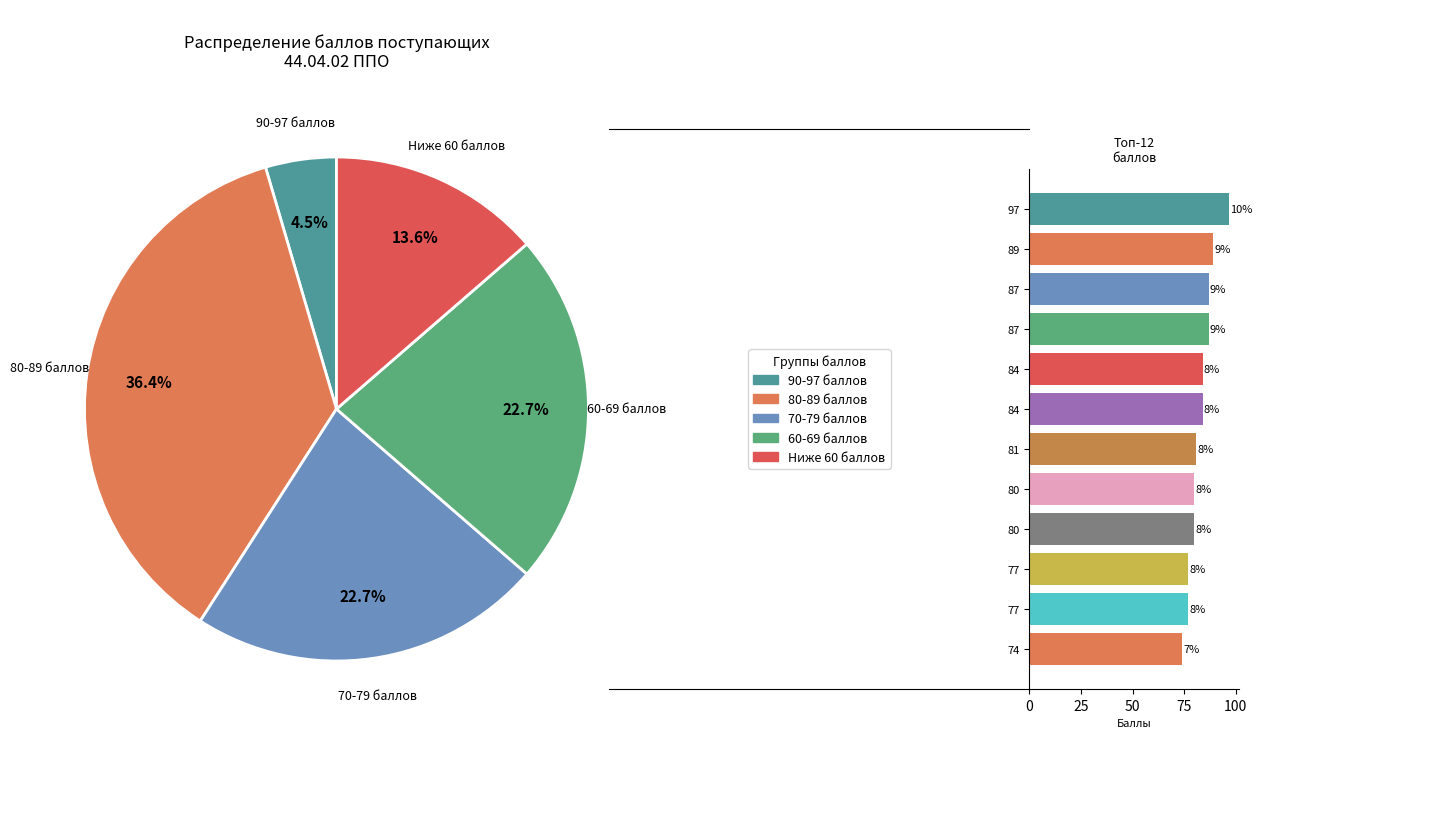

Combined, do 84 and 89 account for over 50%?

No